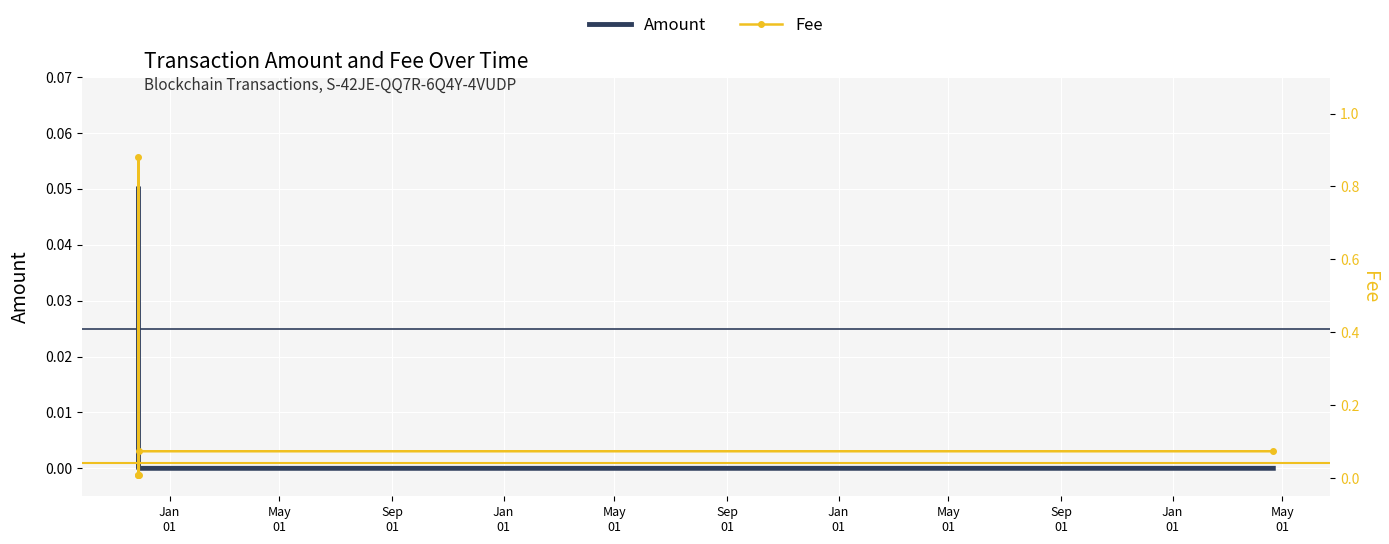

How many values in Amount are above zero?

2